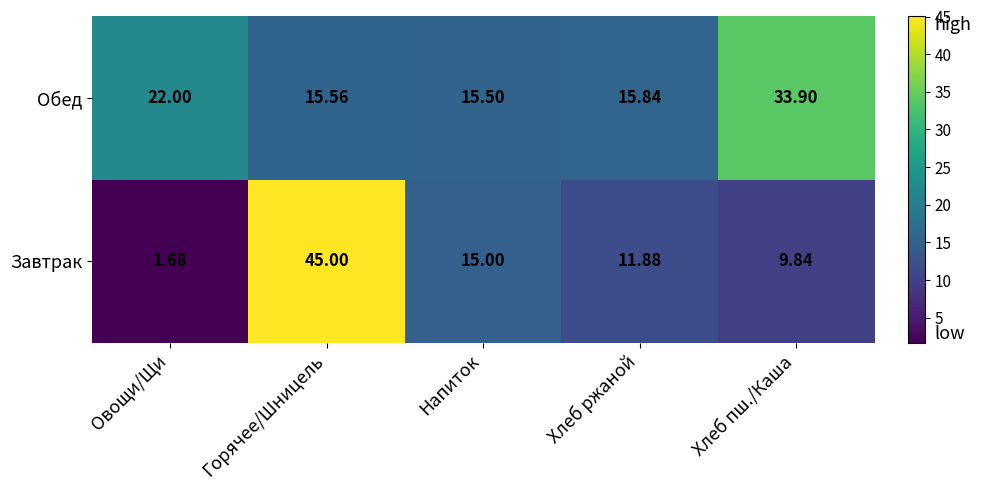

At which label does Завтрак first exceed 11?

Горячее/Шницель